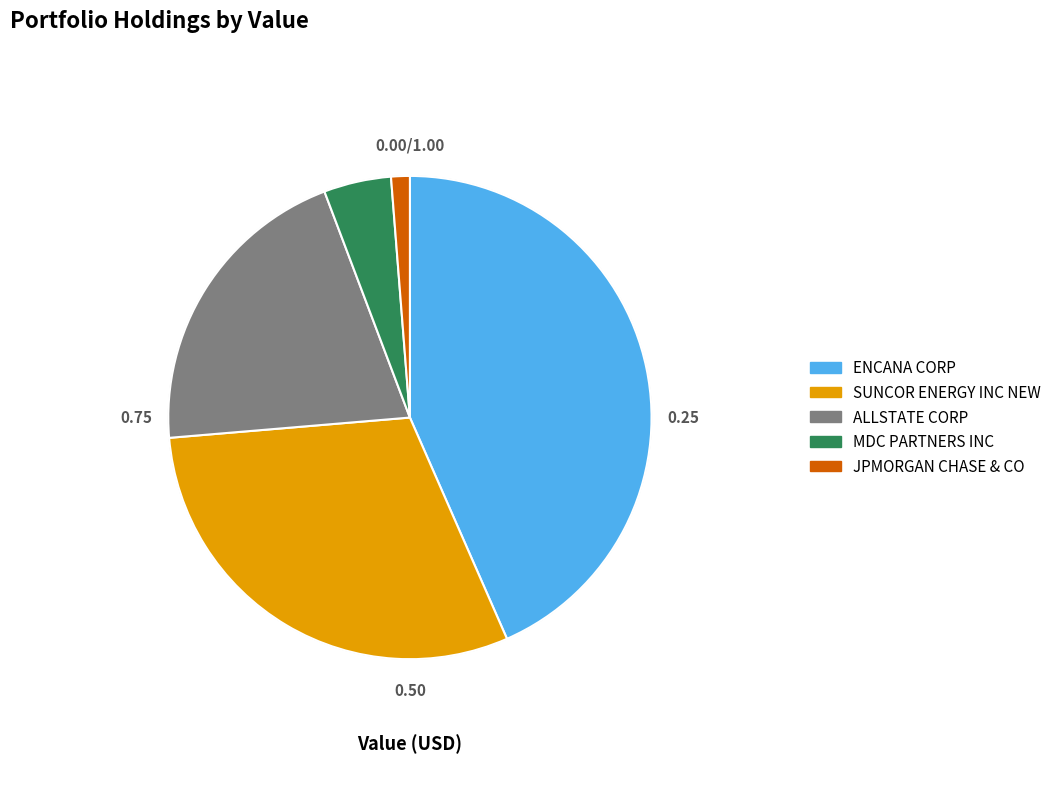

How many segments does this pie chart have?

5